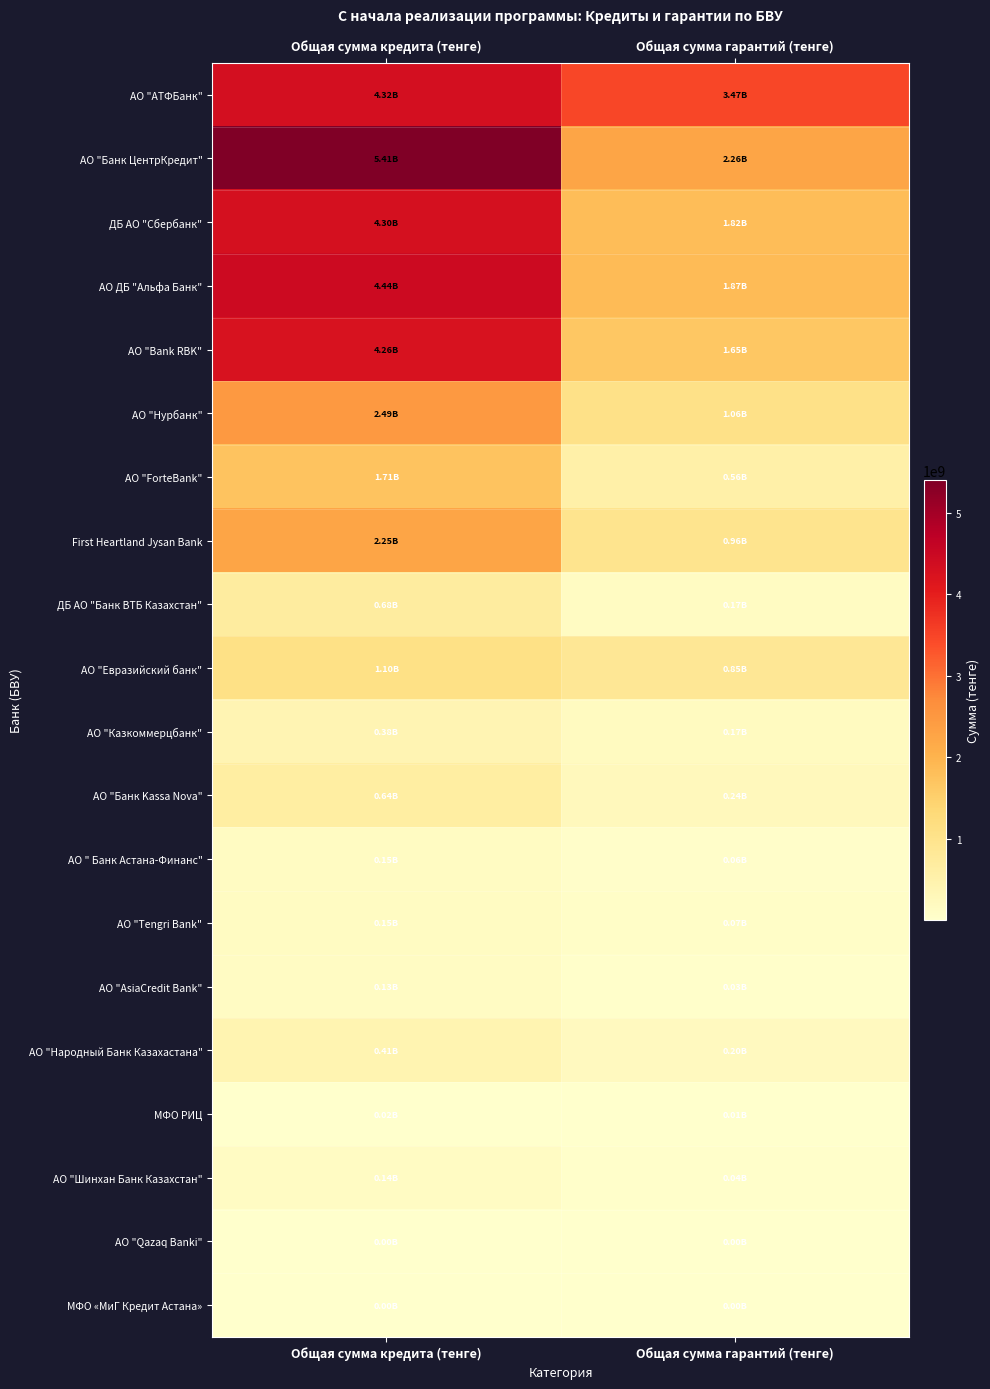

What is the total value across all series at Общая сумма гарантий (тенге)?

15493921424.5